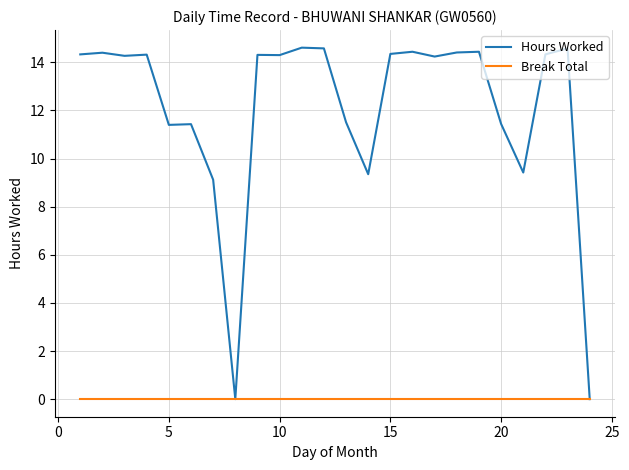

Rank the series by their average value, from lowest to highest.

Break Total, Hours Worked